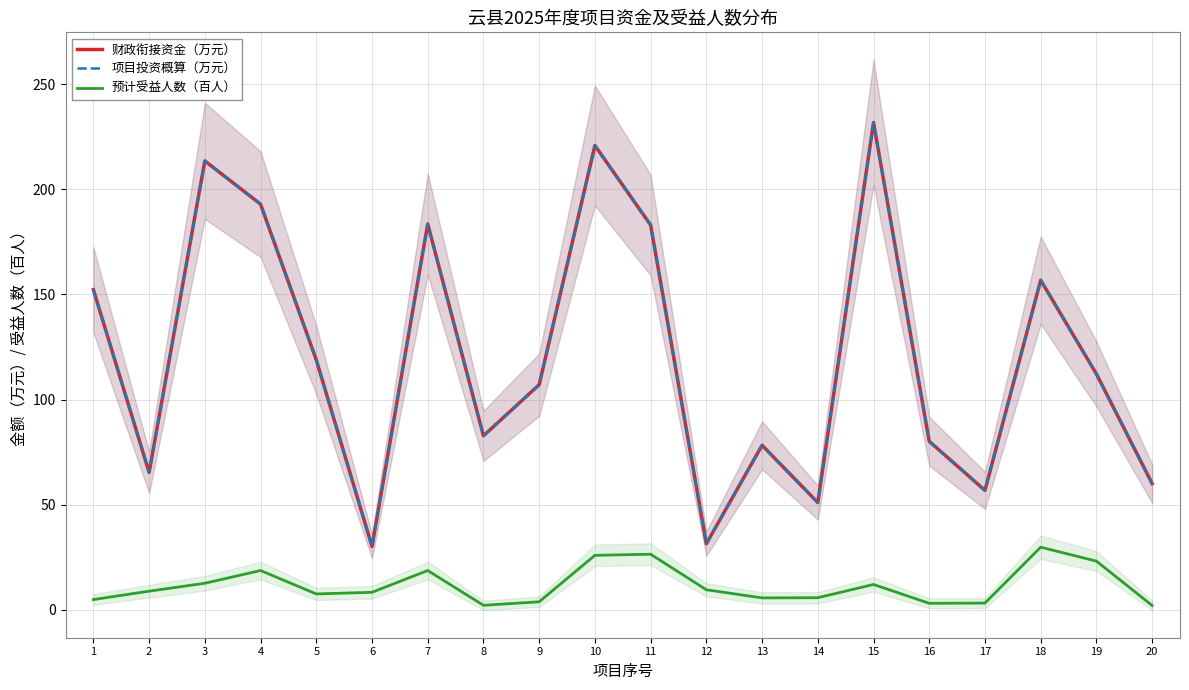

In 预计受益人数（百人）, how many points are higher than both neighbors (excluding endpoints)?

5